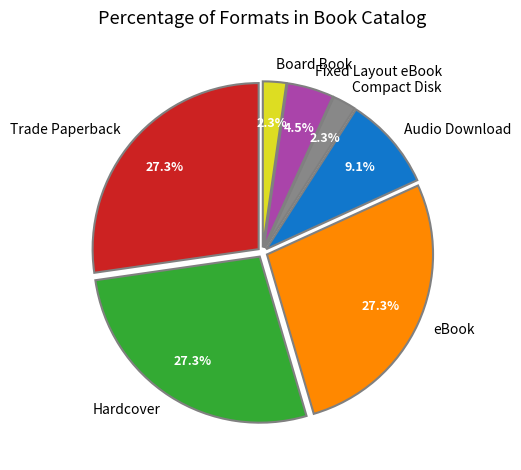

To the nearest percent, what percentage of the pie is Hardcover?

27%